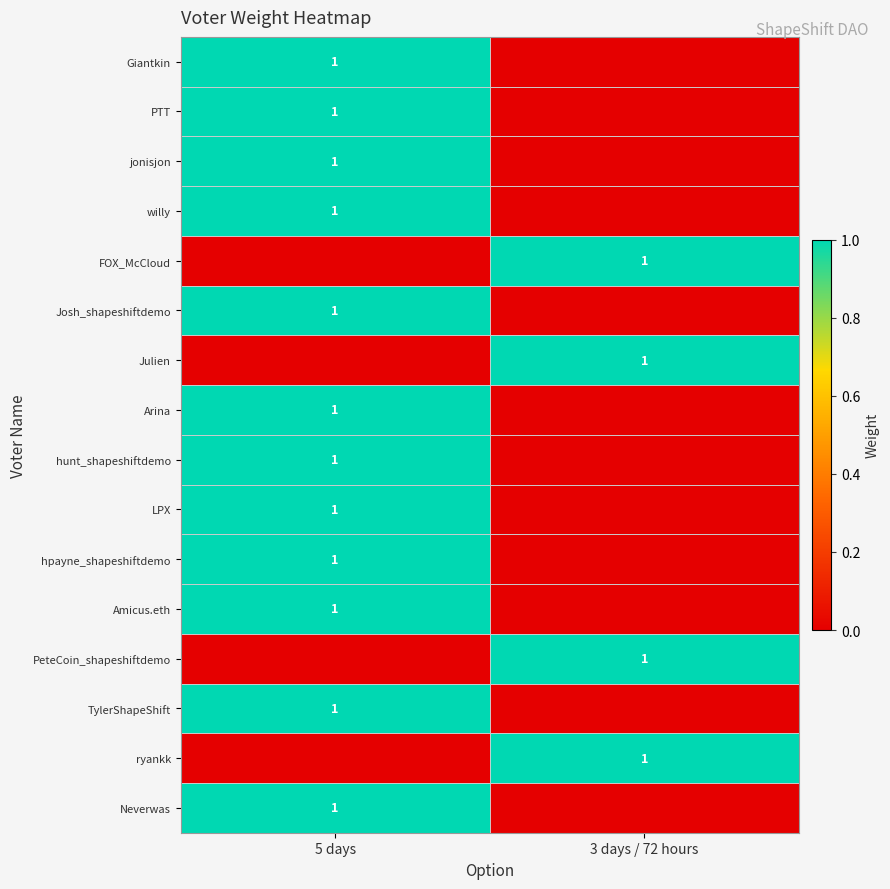

At which category is the sum across all series the highest?

5 days